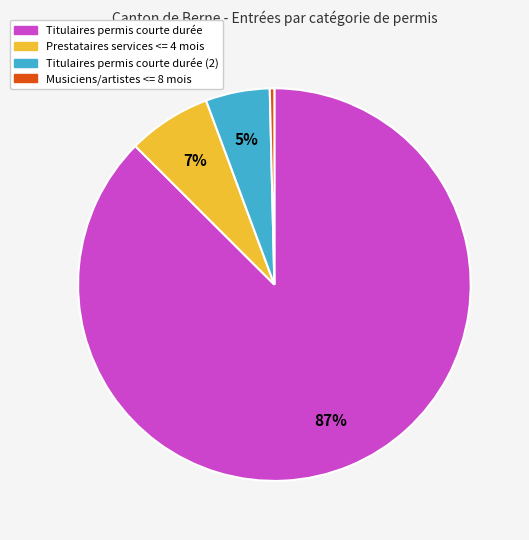

To the nearest percent, what is the average slice percentage?

25%